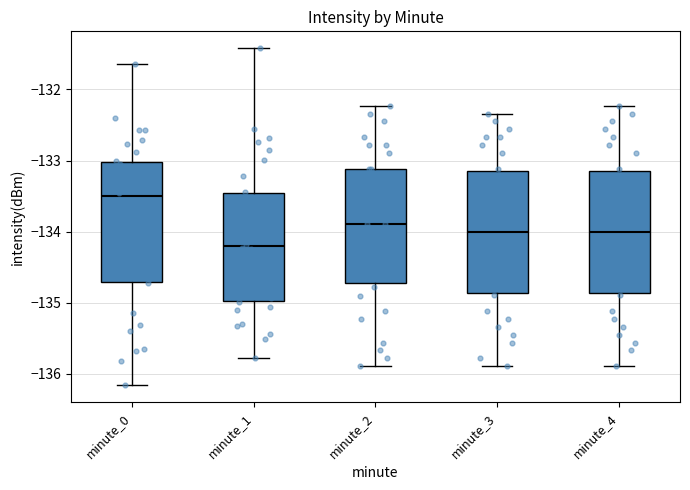

Where is the upper edge of the box for minute_2 on the y-axis? The values are not printed on the chart, so give them approximately, as read against the axis.

-133.1